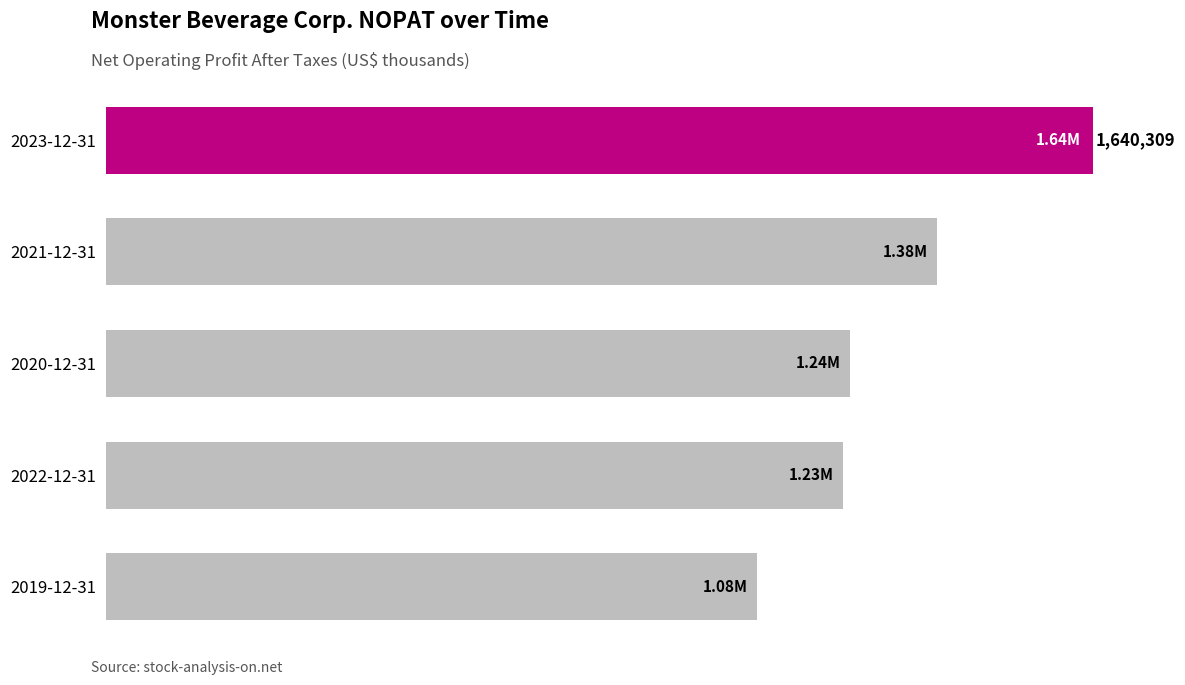

Where is the data nearest to the value 1361000?

2021-12-31